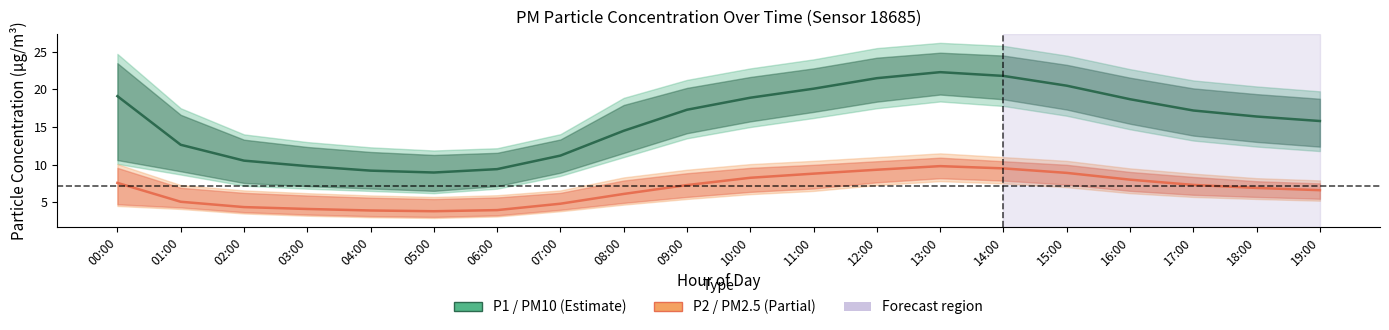

What is the sum of the P2 (PM2.5) values at 05:00 and 02:00?

8.1